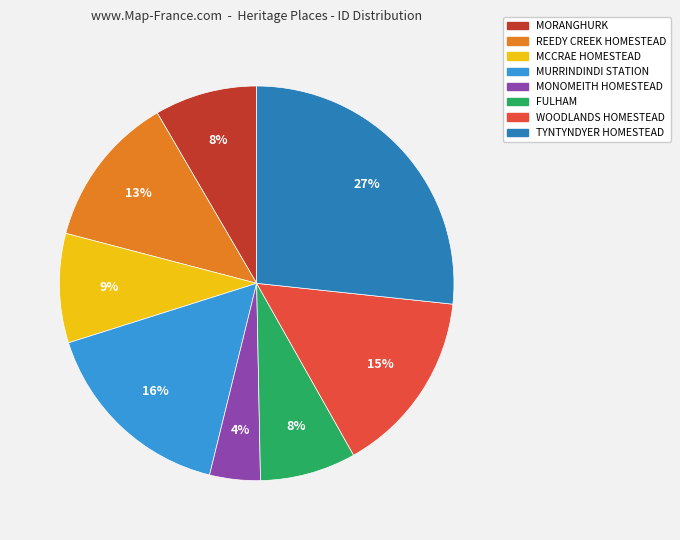

Is the sum of WOODLANDS HOMESTEAD and MURRINDINDI STATION greater than half?

No